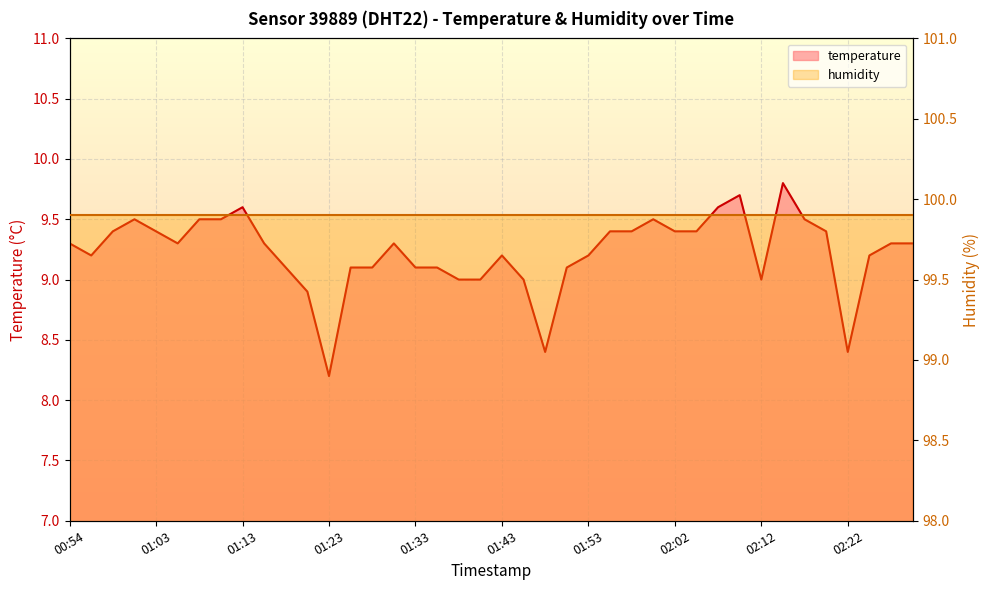

Reading left to right, transcribe all the data shown in this chart.

9.3	9.2	9.4	9.5	9.4	9.3	9.5	9.5	9.6	9.3	9.1	8.9	8.2	9.1	9.1	9.3	9.1	9.1	9.0	9.0	9.2	9.0	8.4	9.1	9.2	9.4	9.4	9.5	9.4	9.4	9.6	9.7	9.0	9.8	9.5	9.4	8.4	9.2	9.3	9.3